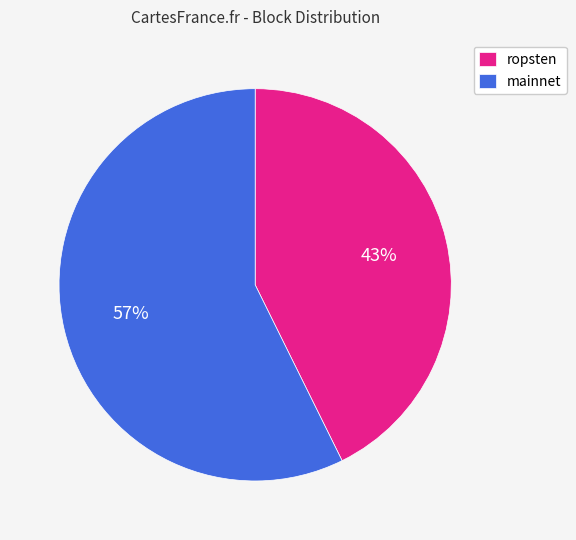

Do ropsten and mainnet together represent more than half of the pie?

Yes